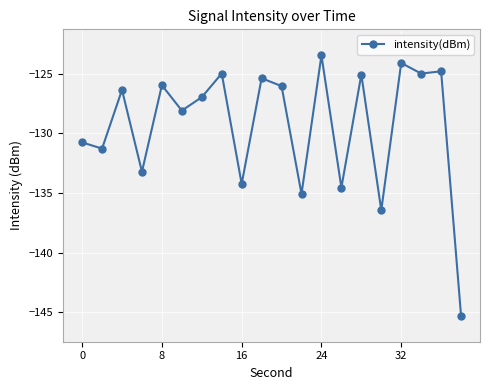

What is the sum of all values?

-2587.2